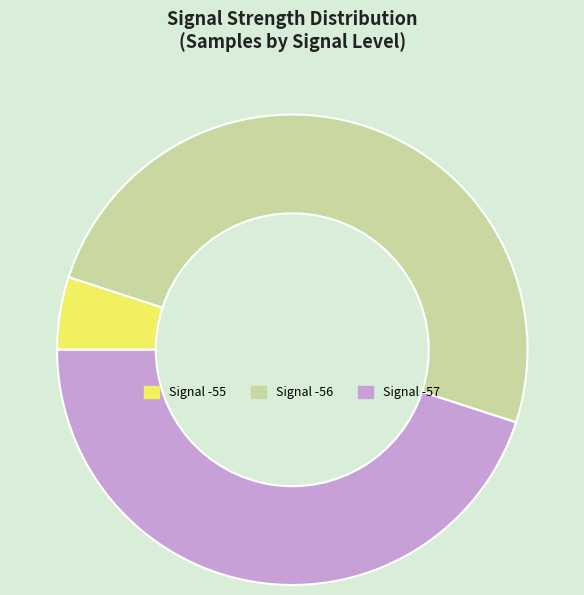

Count the number of slices in the pie.

3